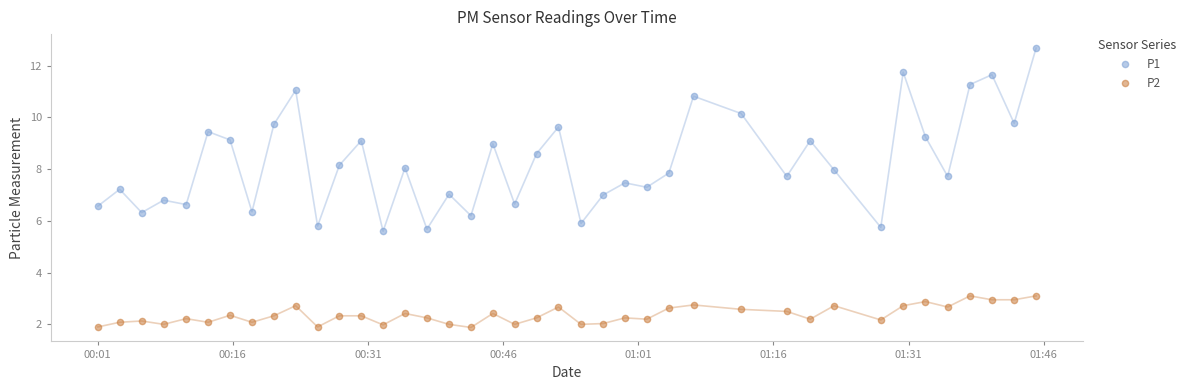

At how many categories does at least one series exceed 5?

40